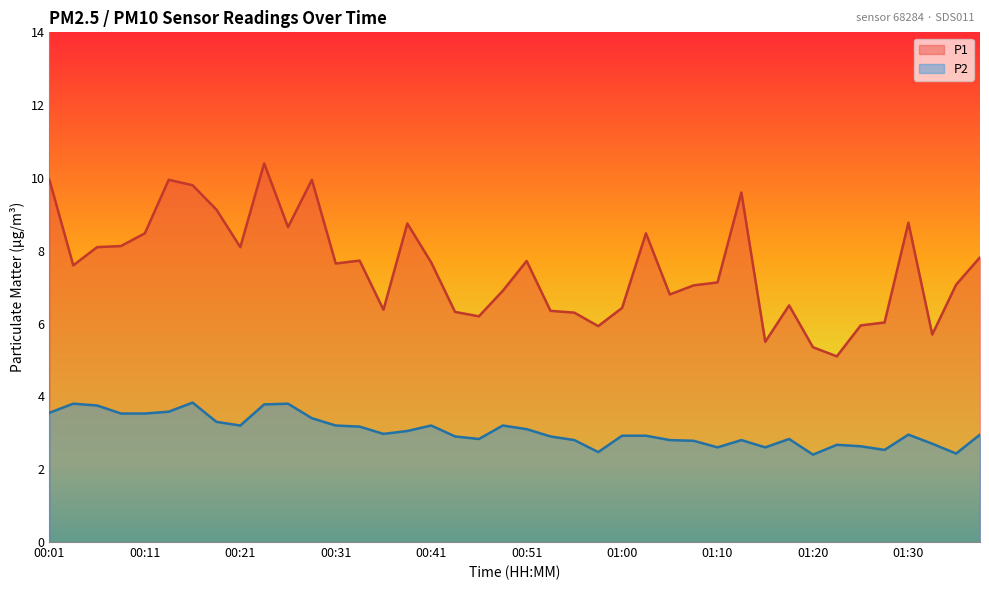

What is the maximum value for P1?

10.4